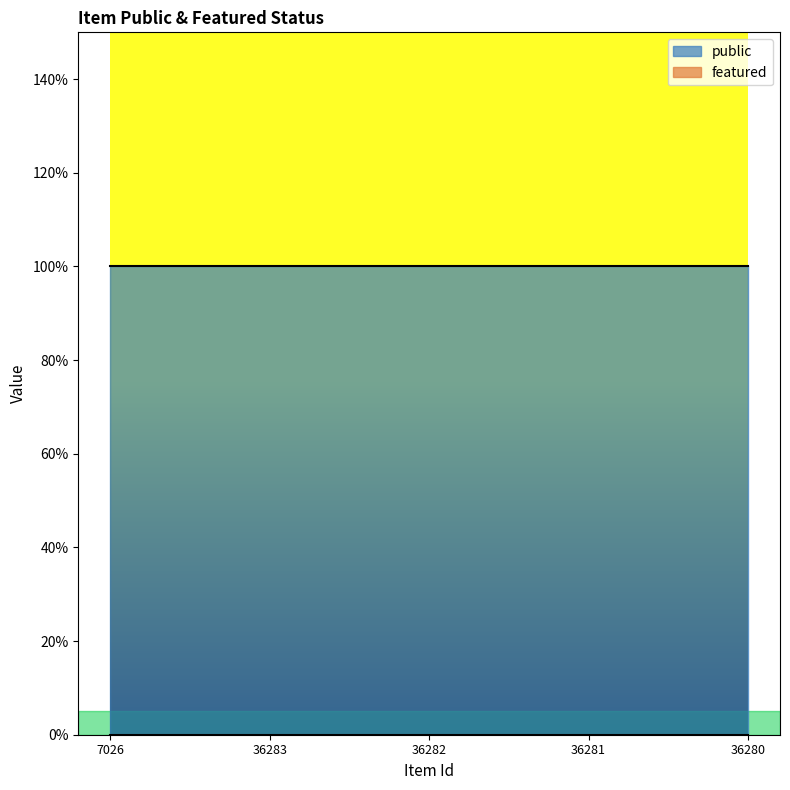

At how many categories does at least one series exceed 0?

5